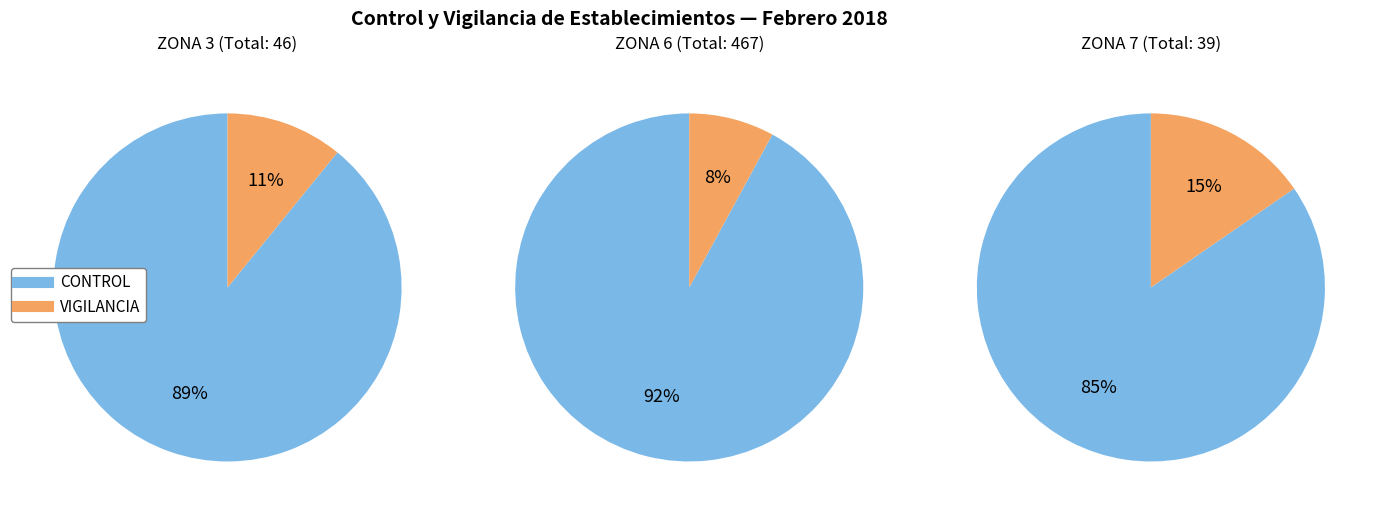

What is the largest slice in the pie chart?

ZONA 6